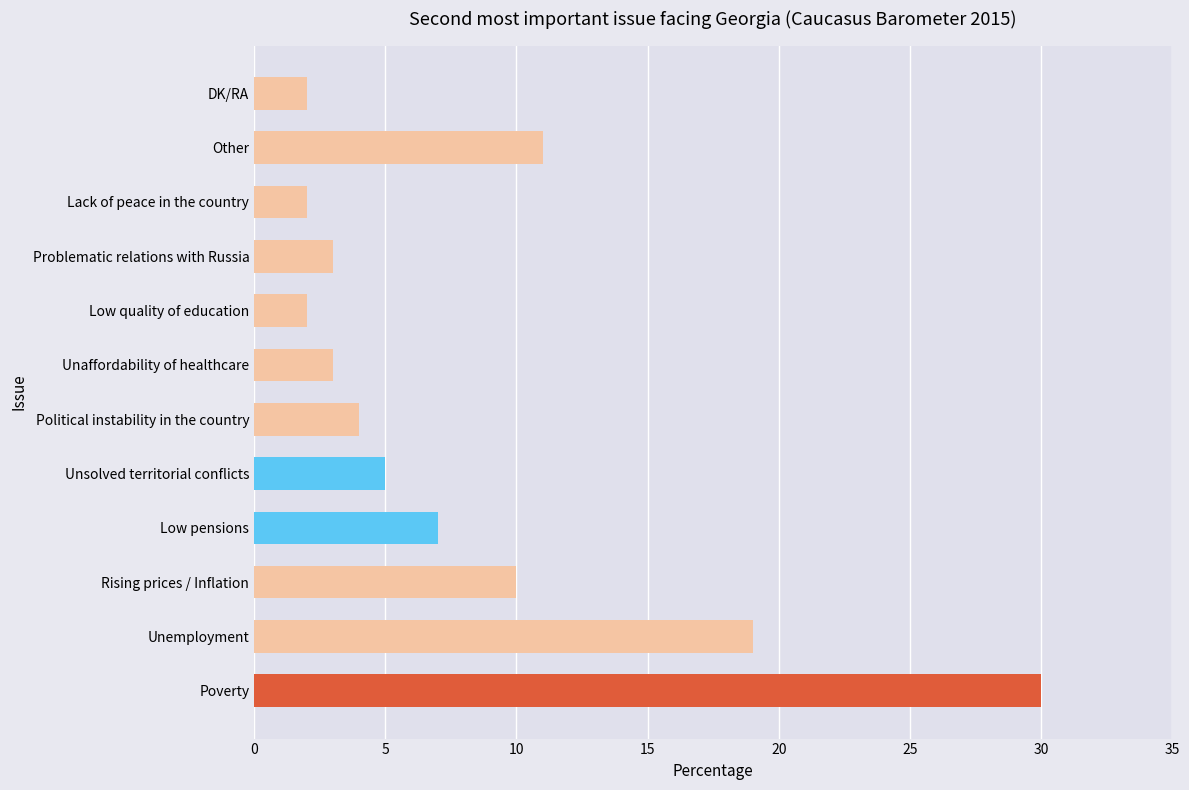

At which label is the value closest to 16?

Unemployment